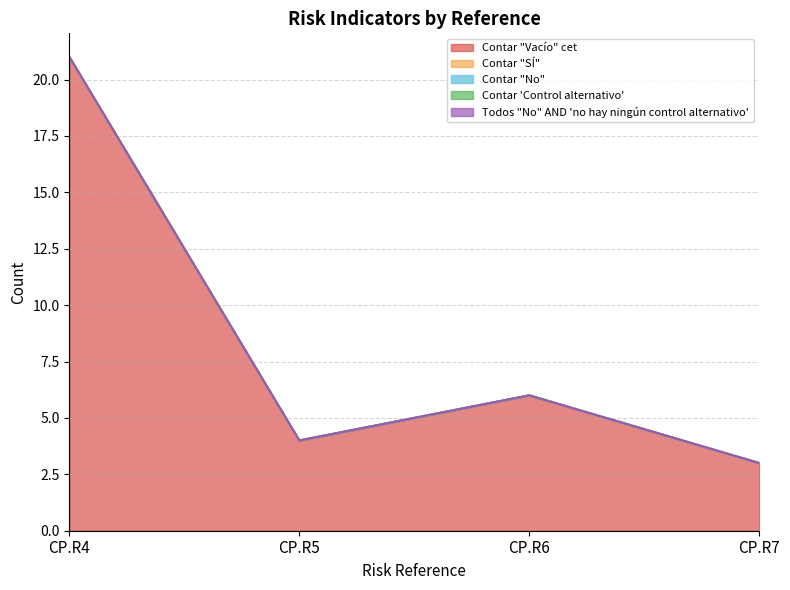

List the series in order of their peak value, highest first.

Contar "Vacío" cet, Contar "SÍ", Contar "No", Contar 'Control alternativo', Todos "No" AND 'no hay ningún control alternativo'